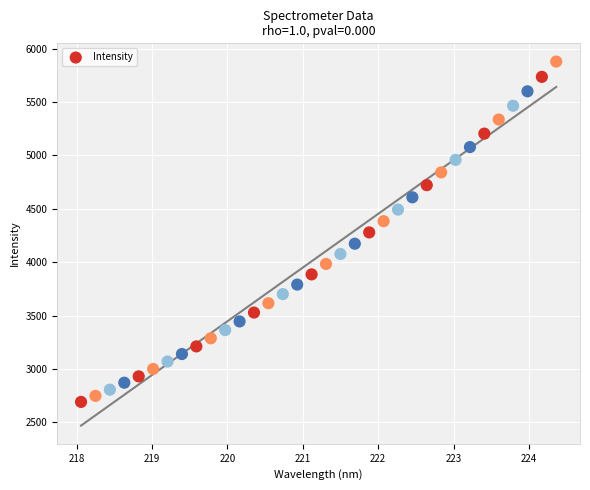

What is the range of X values (max minus min)?

6.3